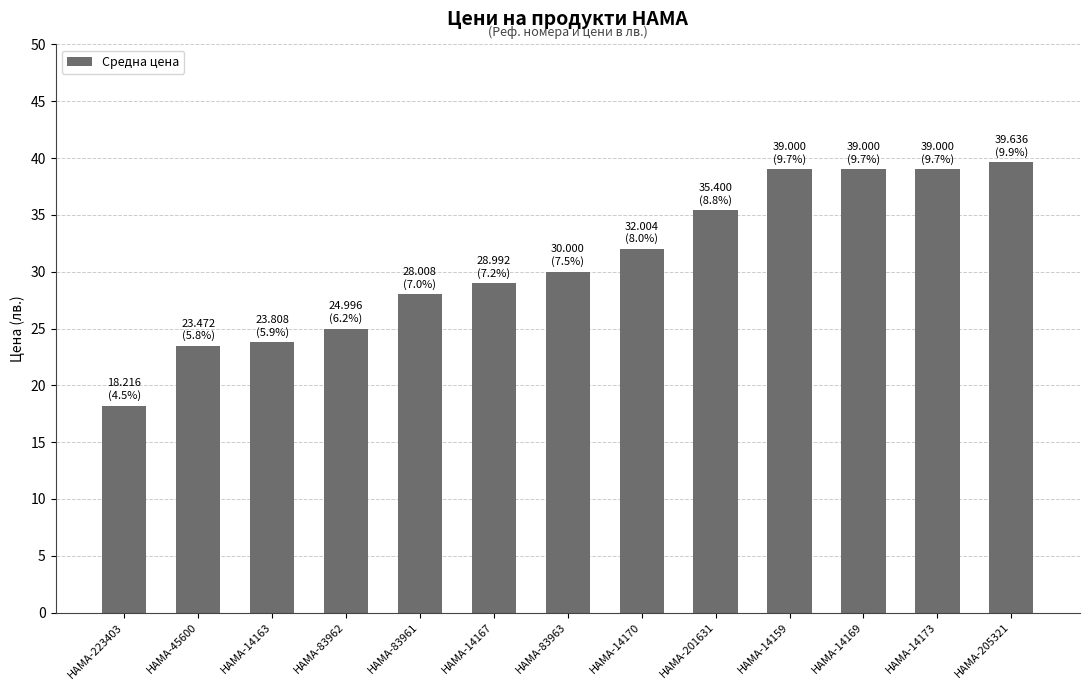

Reading left to right, what are all the values shown in this chart?

HAMA-223403=18.2	HAMA-45600=23.5	HAMA-14163=23.8	HAMA-83962=25.0	HAMA-83961=28.0	HAMA-14167=29.0	HAMA-83963=30.0	HAMA-14170=32.0	HAMA-201631=35.4	HAMA-14159=39.0	HAMA-14169=39.0	HAMA-14173=39.0	HAMA-205321=39.6